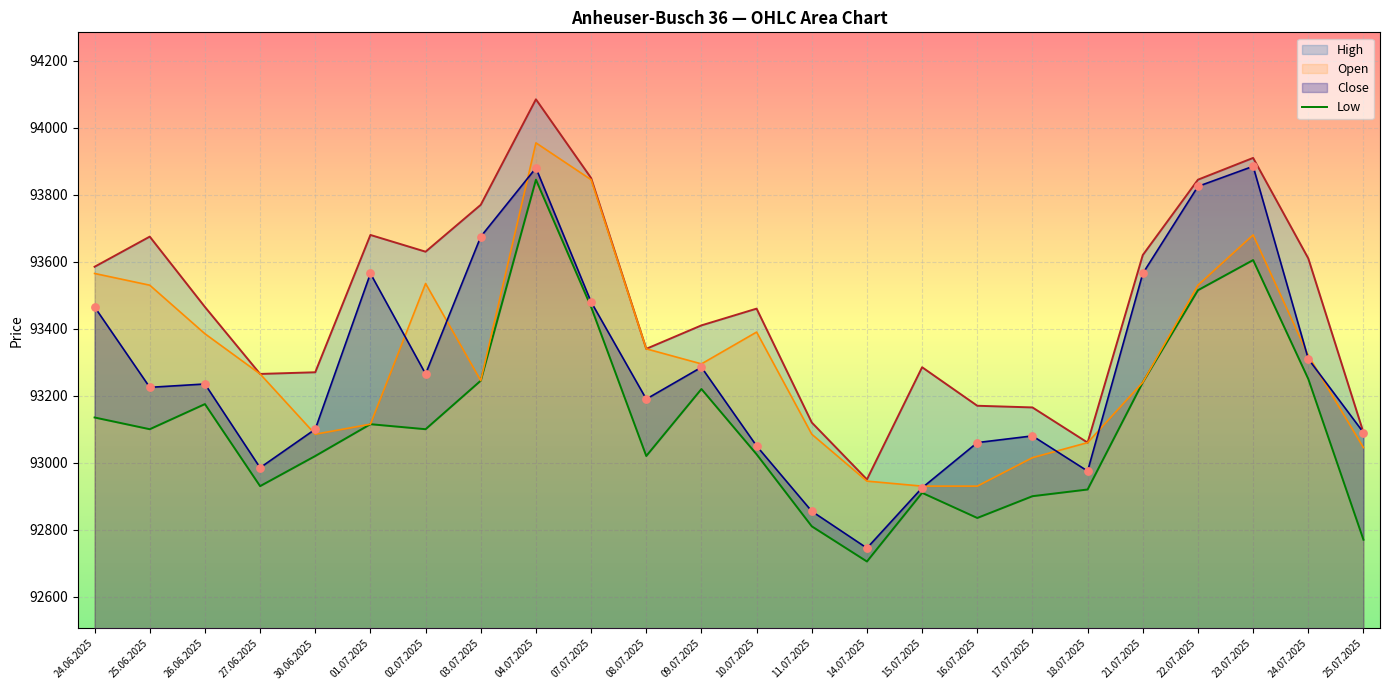

Which has a higher value, 24.06.2025 or 14.07.2025?

24.06.2025